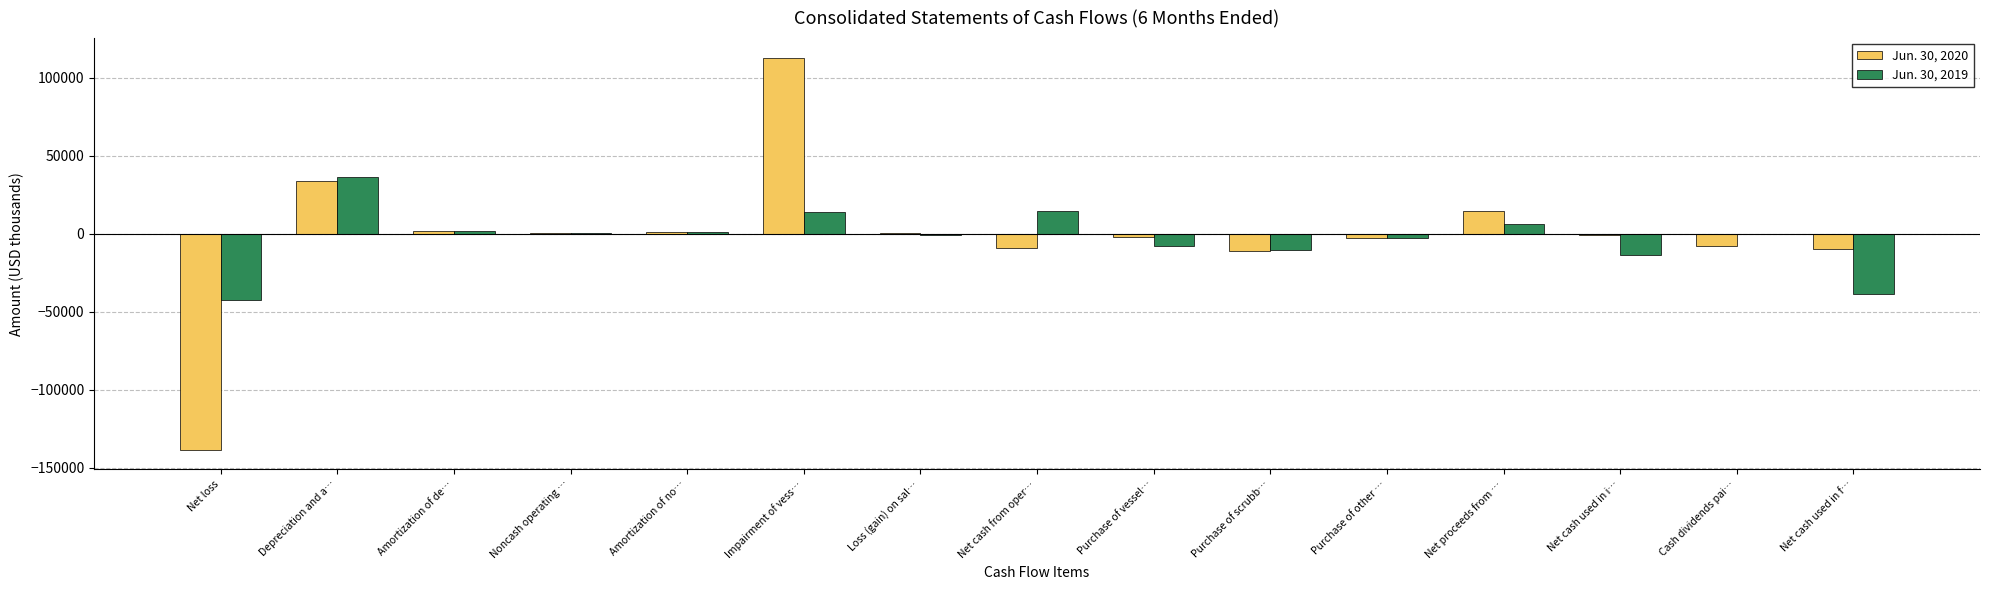

The value of Jun. 30, 2019 at Net loss is -60546. True or false?

False